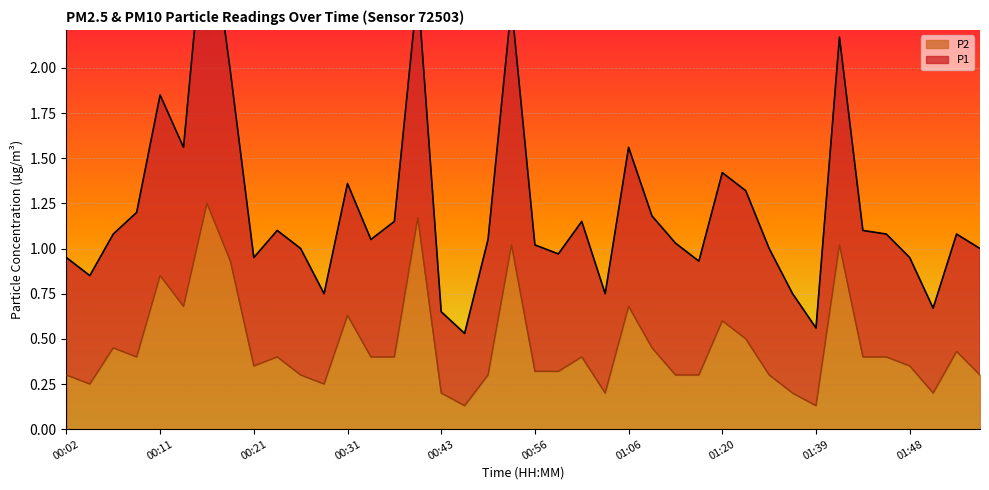

At which category does the chart reach its peak across all series?

00:16